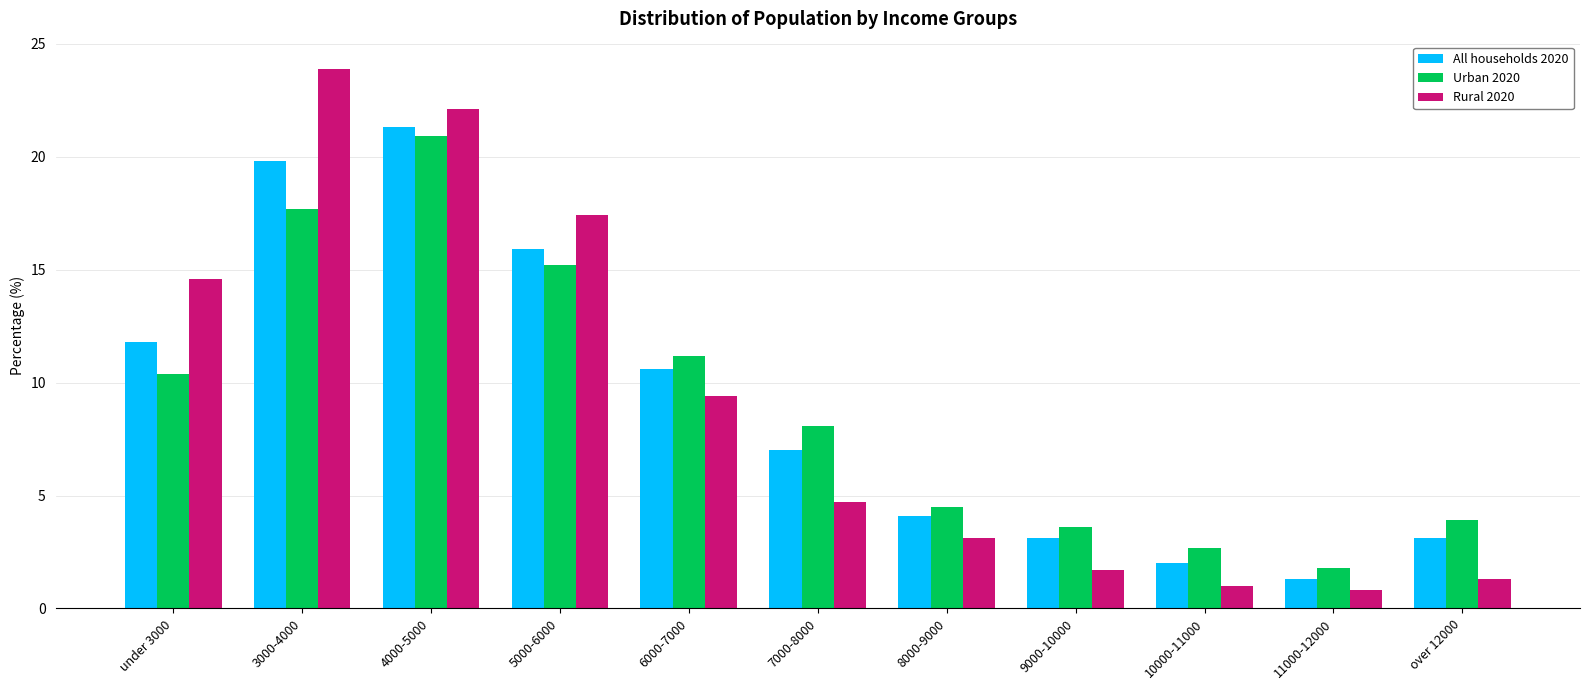

Reading left to right, transcribe all the data shown in this chart.

All households 2020: 11.8	19.8	21.3	15.9	10.6	7.0	4.1	3.1	2.0	1.3	3.1
Urban 2020: 10.4	17.7	20.9	15.2	11.2	8.1	4.5	3.6	2.7	1.8	3.9
Rural 2020: 14.6	23.9	22.1	17.4	9.4	4.7	3.1	1.7	1.0	0.8	1.3